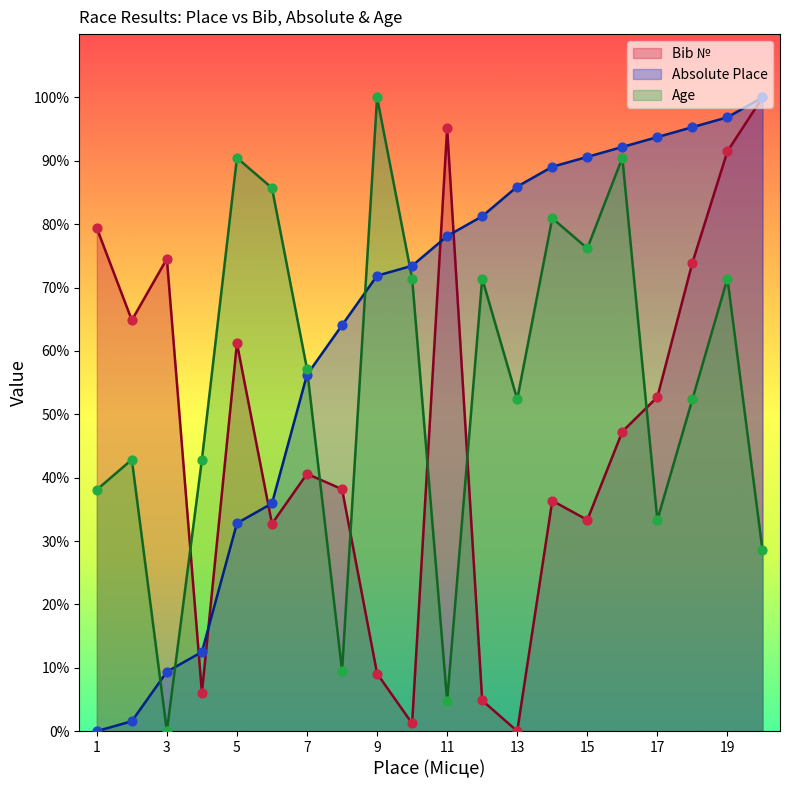

Which series contains the lowest Y value?

Bib №